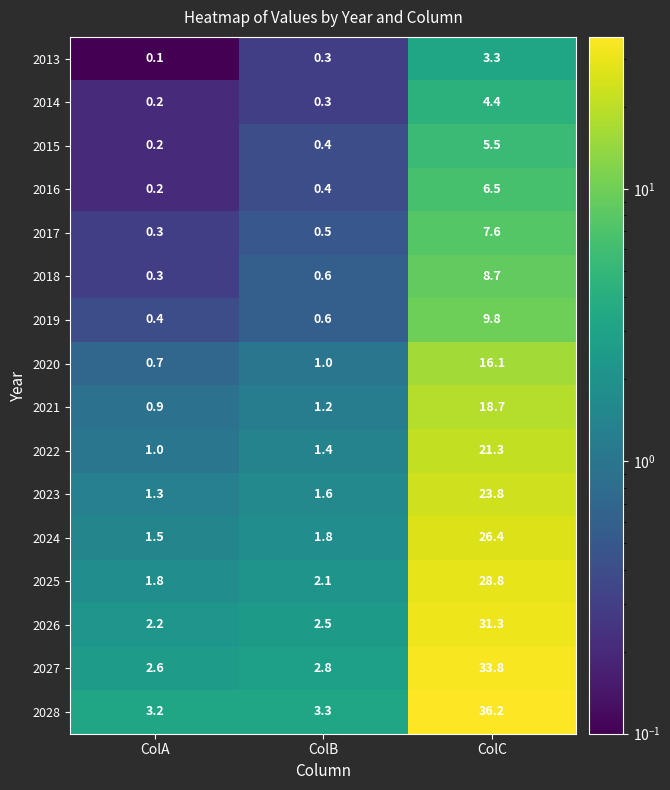

At how many categories does at least one series exceed 11?

1